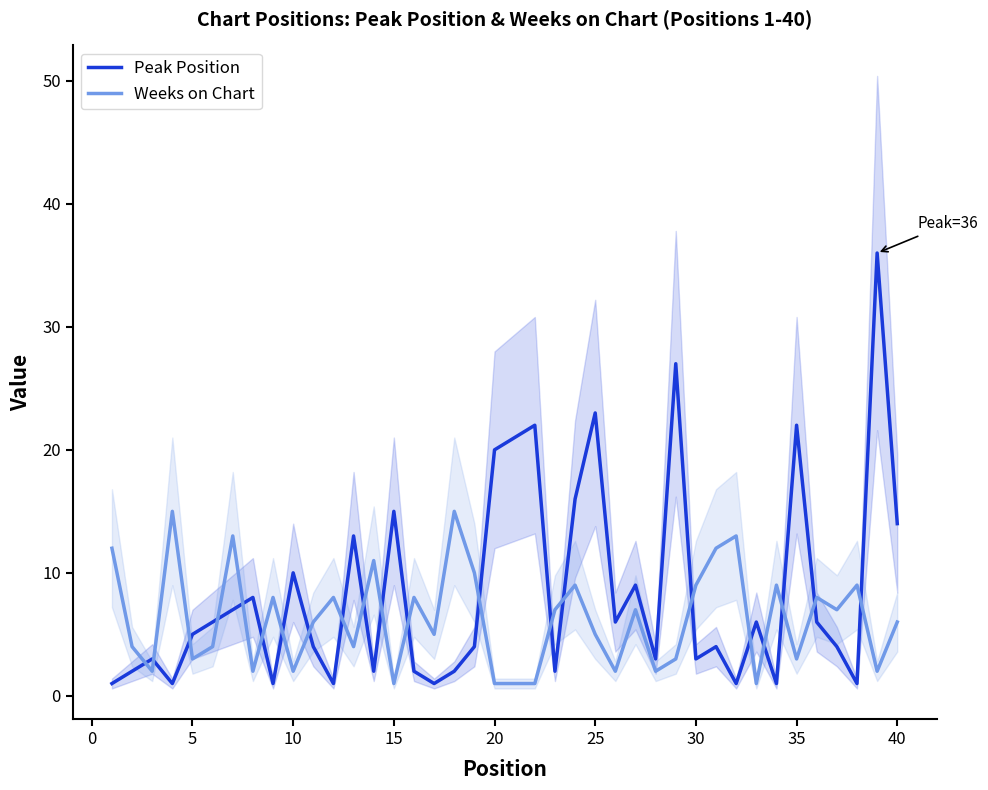

After their last crossing, which series has the higher values: Weeks on Chart or Peak Position?

Peak Position